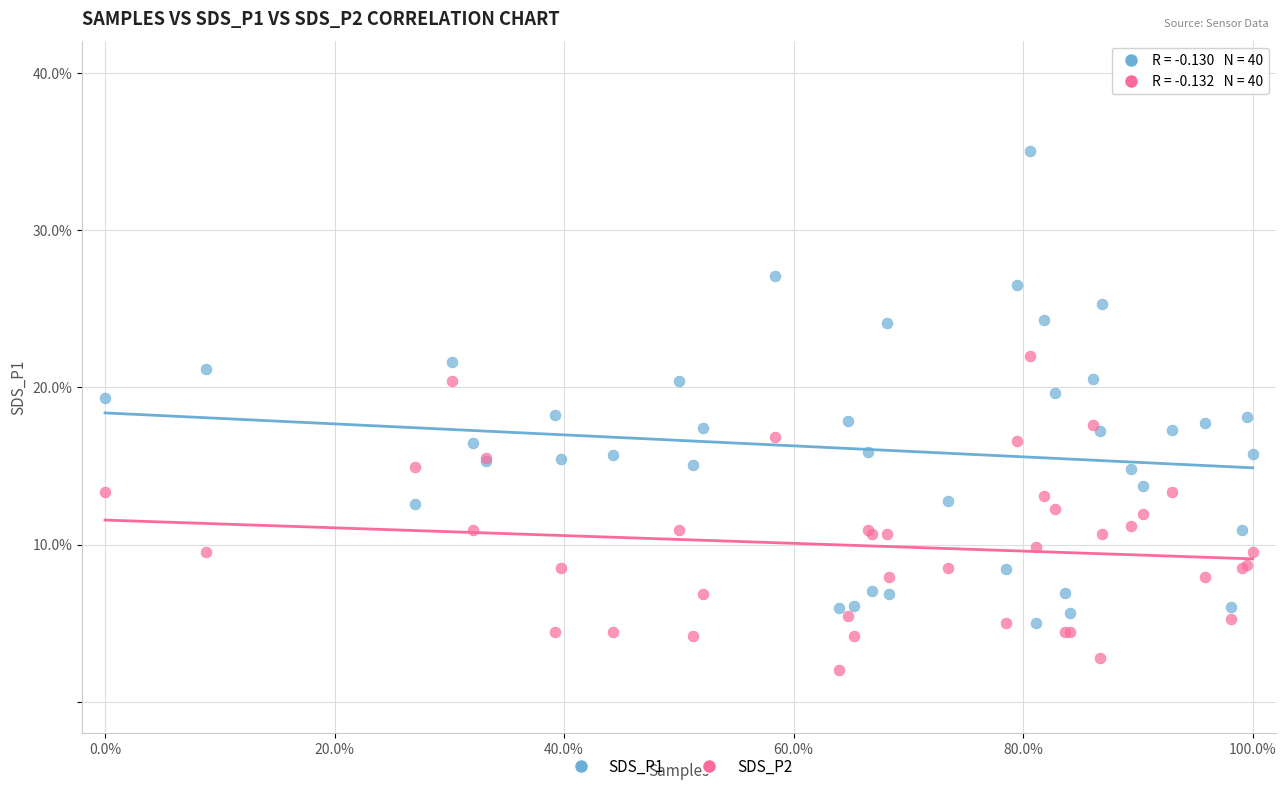

Which series has the largest Y range (max minus min)?

SDS_P1